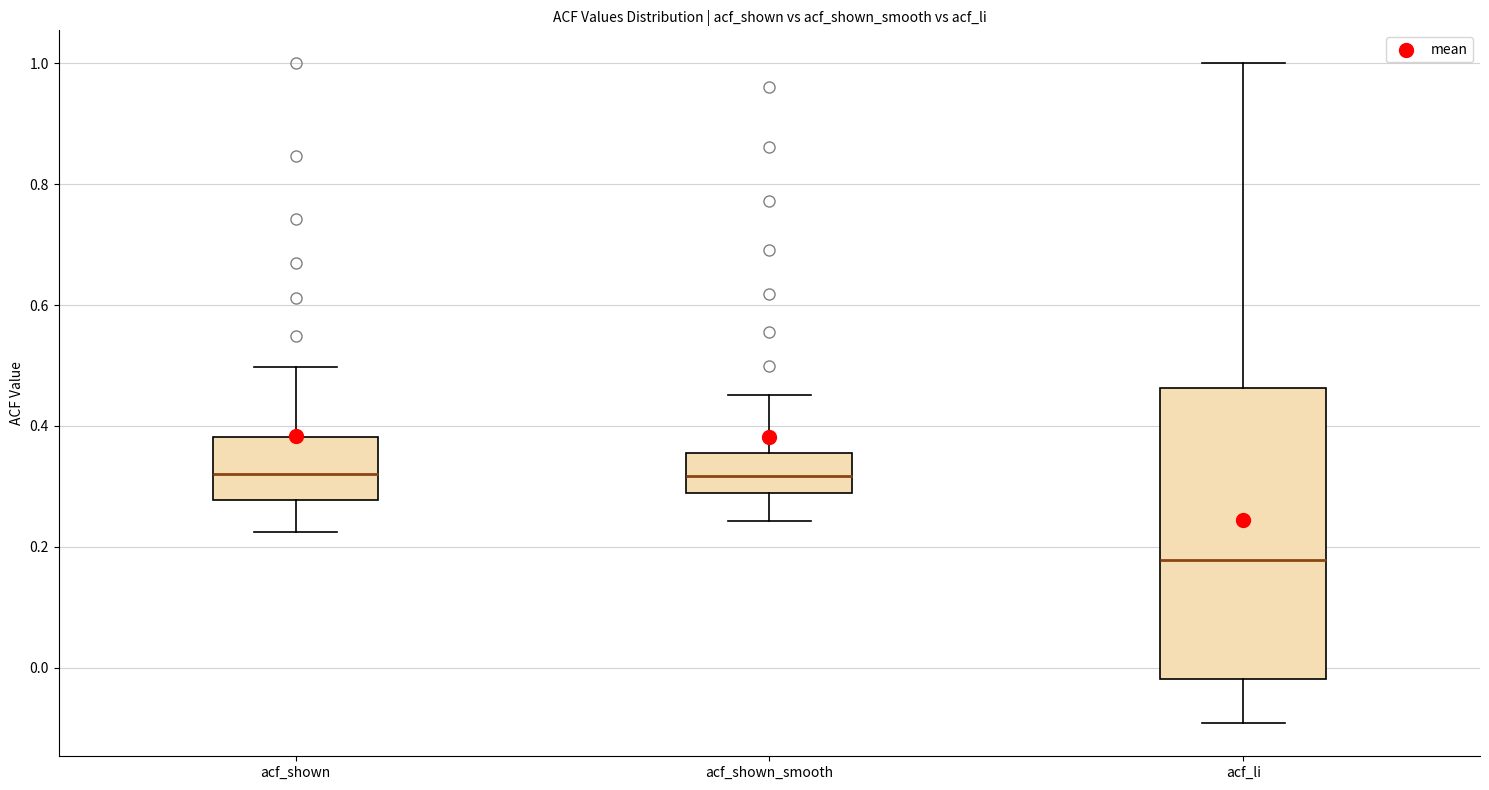

Reading left to right, transcribe this box plot: for each box, give where its median line is, the range the box spans, and where its two whiskers end, as read against the y-axis. The values are not printed on the chart, so give them approximately, as read against the axis.

acf_shown: median 0.32, box 0.28 to 0.38, whiskers 0.22 to 0.50
acf_shown_smooth: median 0.32, box 0.28 to 0.36, whiskers 0.24 to 0.46
acf_li: median 0.18, box -0.02 to 0.46, whiskers -0.10 to 1.00